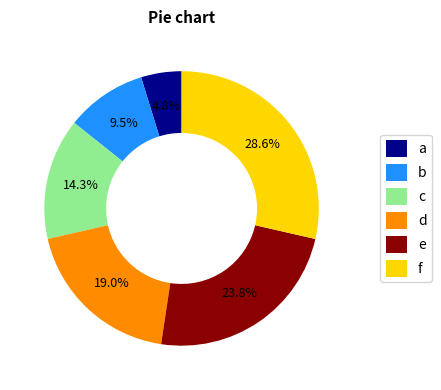

What is the total percentage of e and a?

28.6%